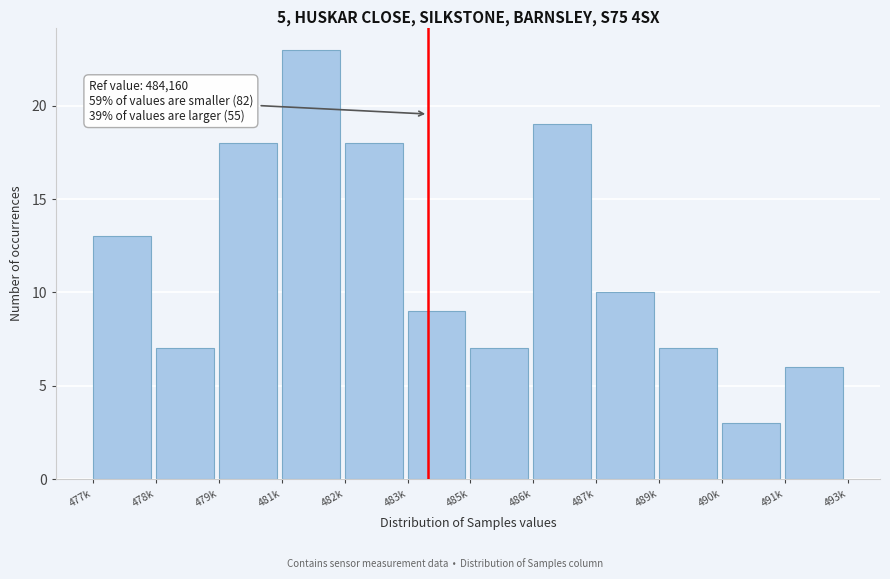

Reading left to right, transcribe all the data shown in this chart.

13	7	18	23	18	9	7	19	10	7	3	6